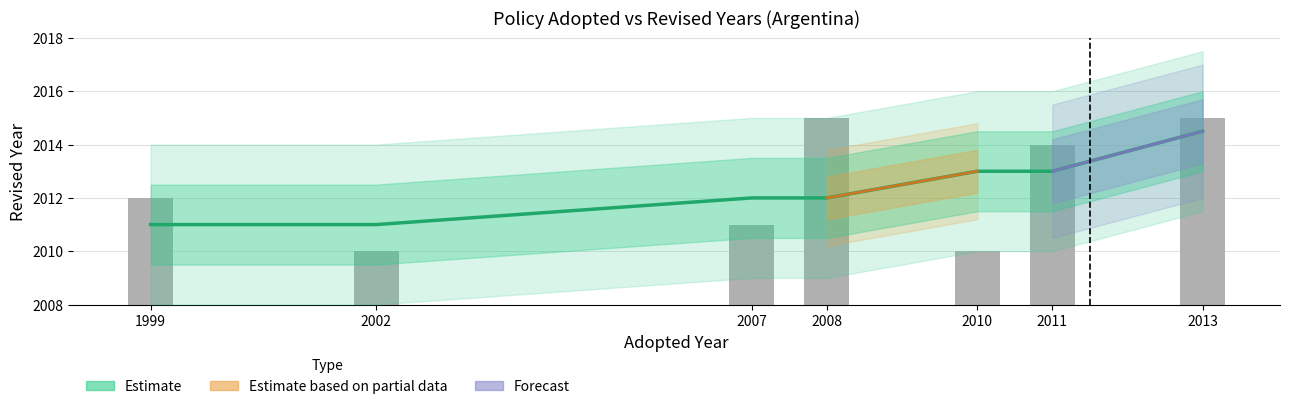

Rank the categories by value from highest to lowest.

2008, 2013, 2011, 1999, 2007, 2002, 2010